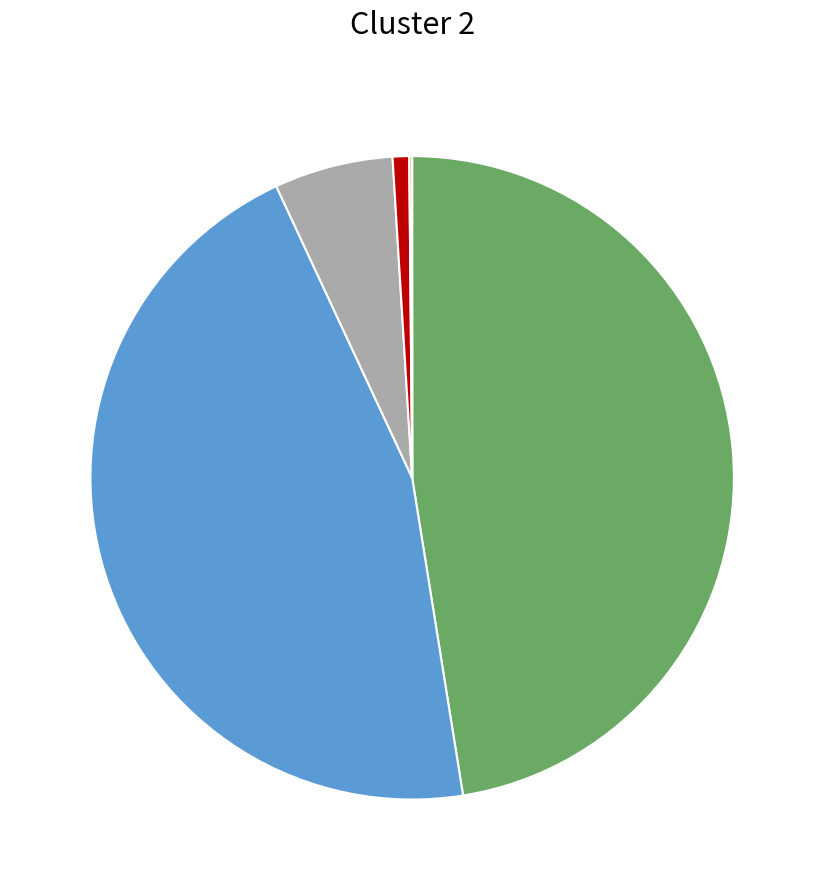

Does any single category account for the majority?

No